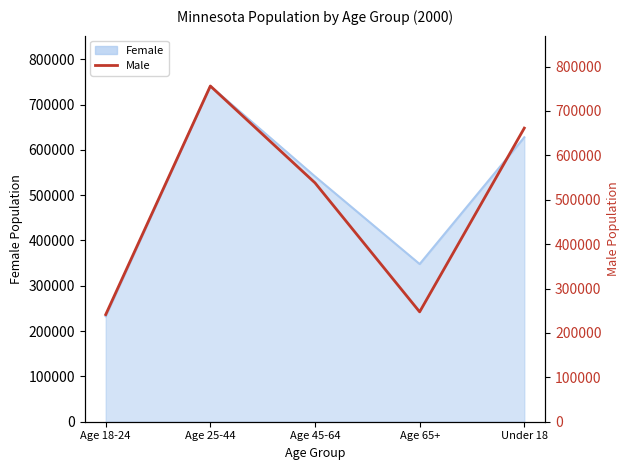

Which has a higher value, Age 65+ or Under 18?

Under 18